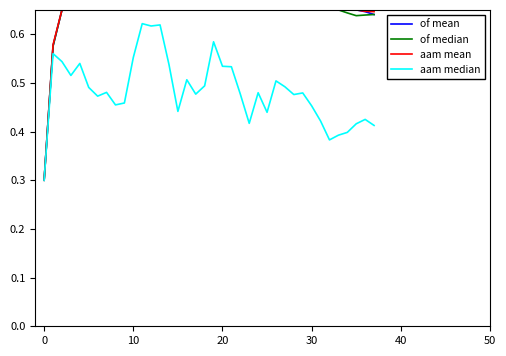

What is the minimum value shown in the chart?

0.3